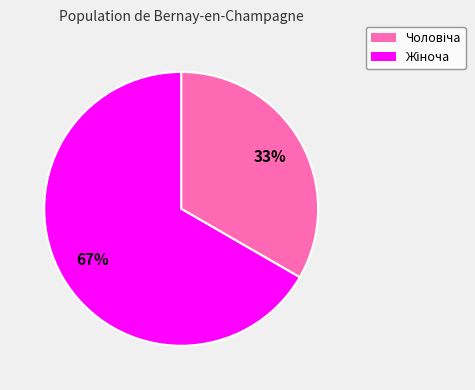

Does any single category account for the majority?

Yes